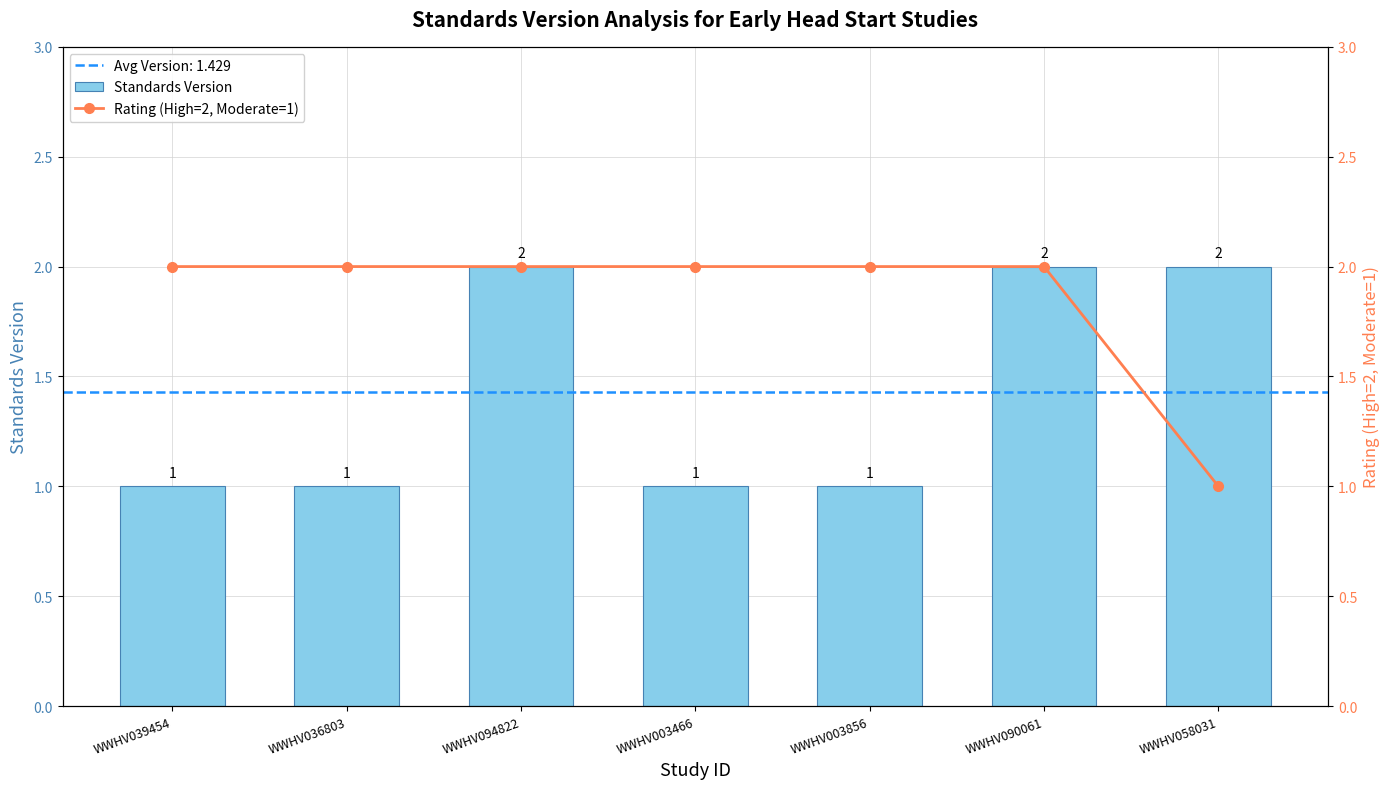

Between WWHV039454 and WWHV094822, which series saw the biggest shift?

Standards Version